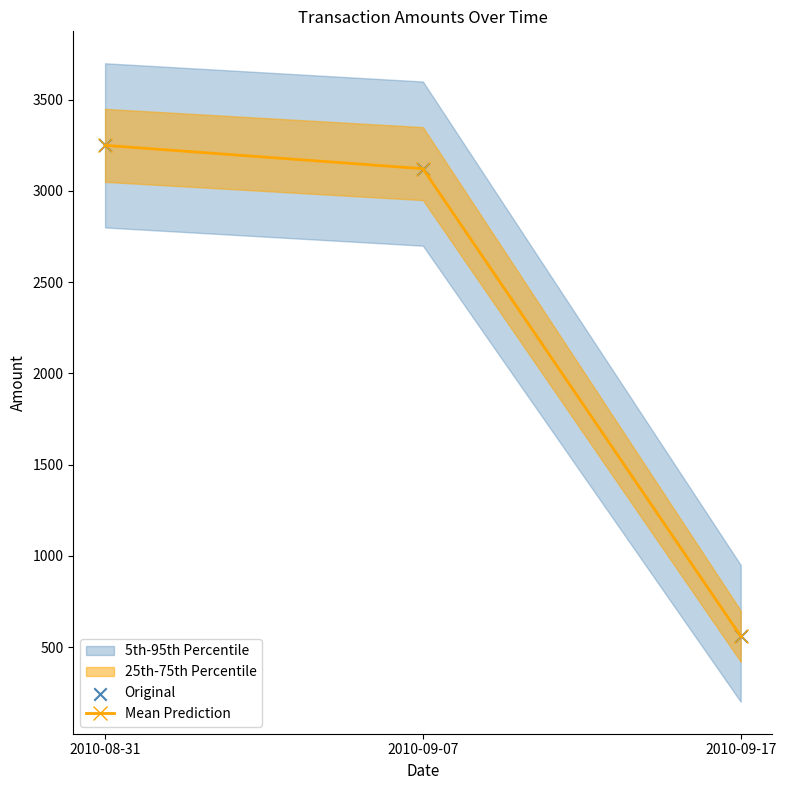

List the labels in order of Mean Prediction value, largest first.

2010-08-31, 2010-09-07, 2010-09-17